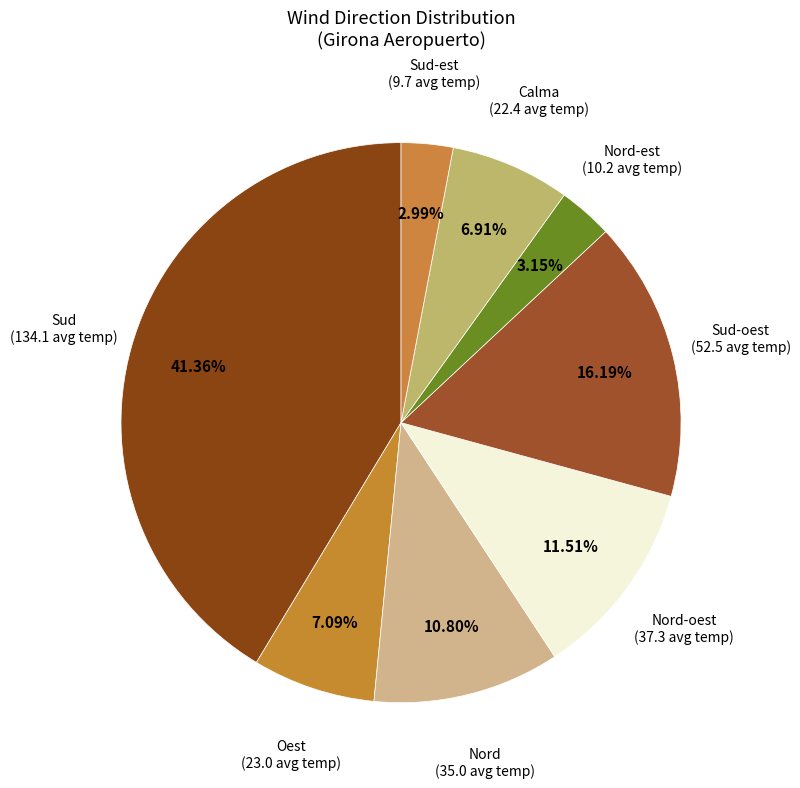

Is there any slice that represents more than half of the pie?

No